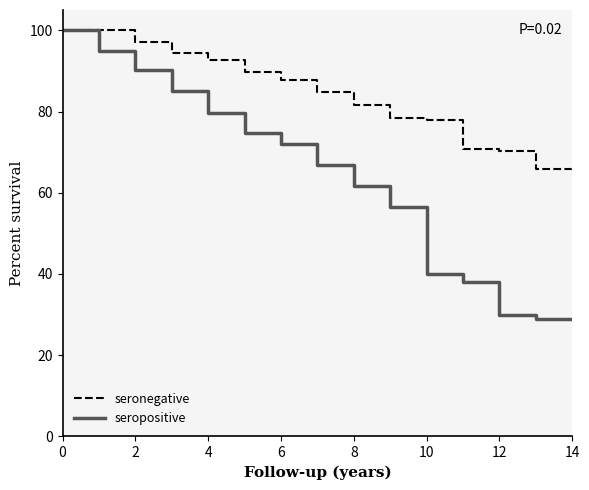

What are all the series names shown in the legend?

seronegative, seropositive